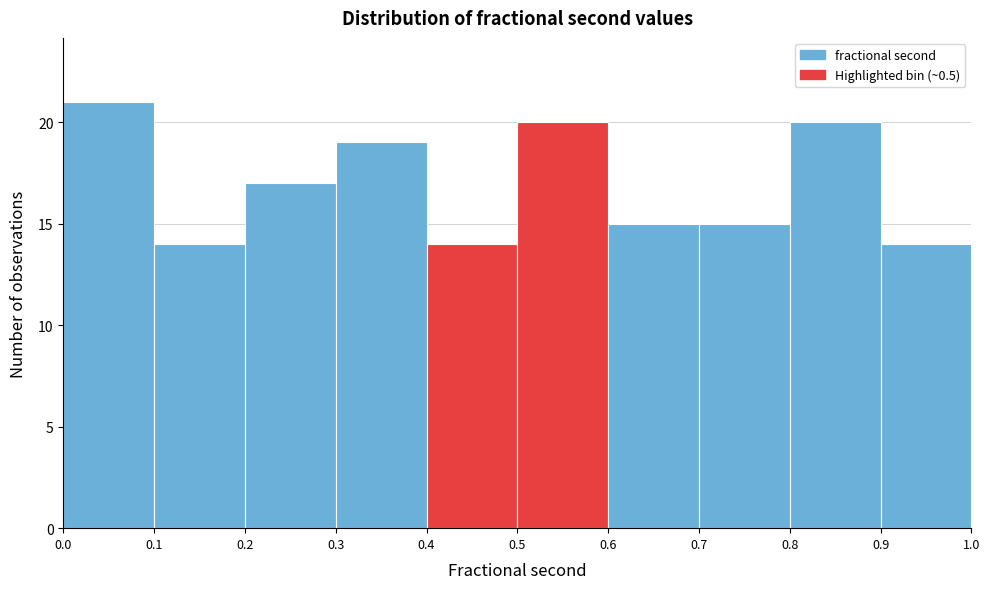

What is the height of the bar covering 0.4 to 0.5 on the x-axis? The values are not printed on the chart, so give them approximately, as read against the axis.

14